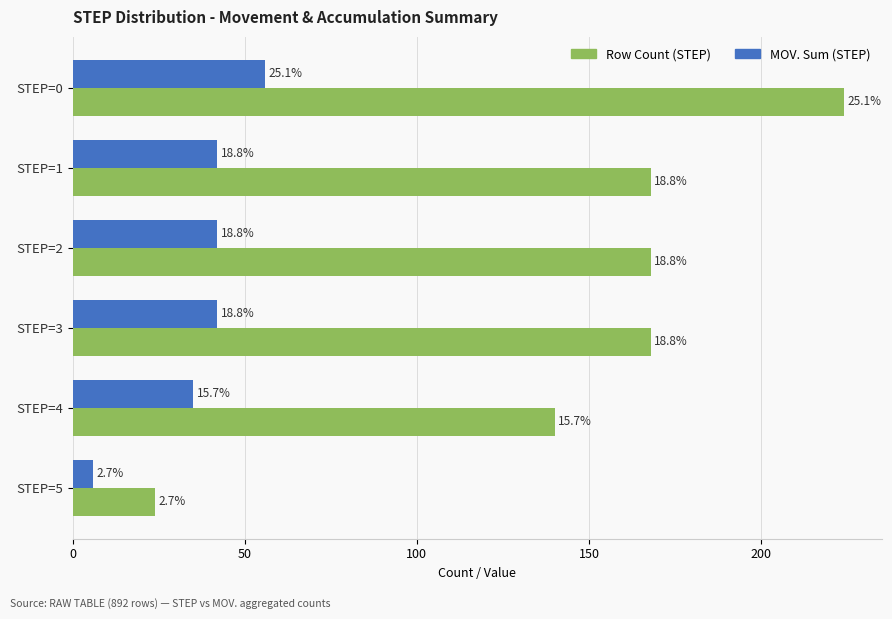

What are all the series names shown in the legend?

Row Count (STEP), MOV. Sum (STEP)